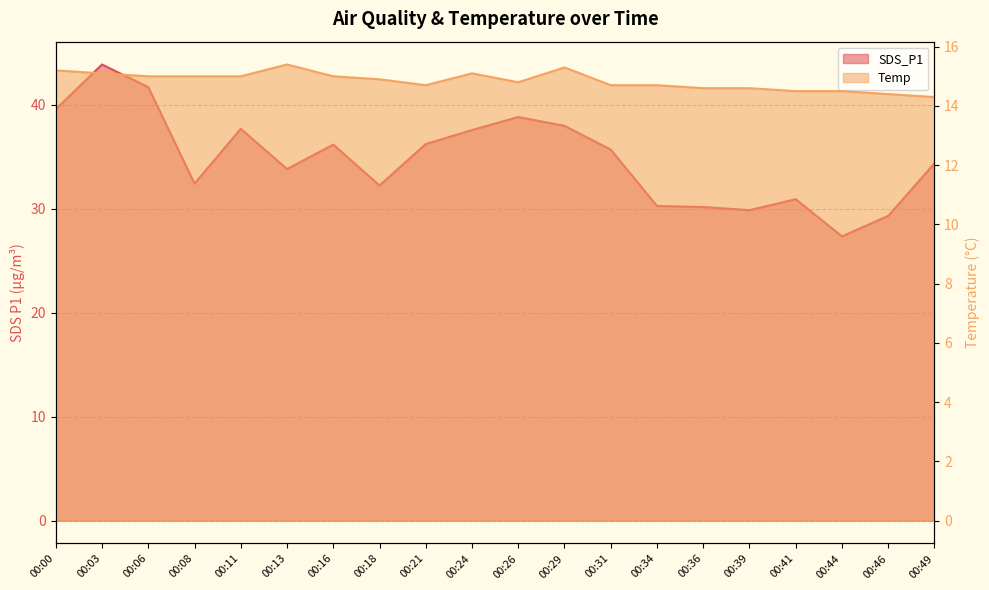

What is the difference between the maximum and minimum values in the SDS_P1 series?

16.5